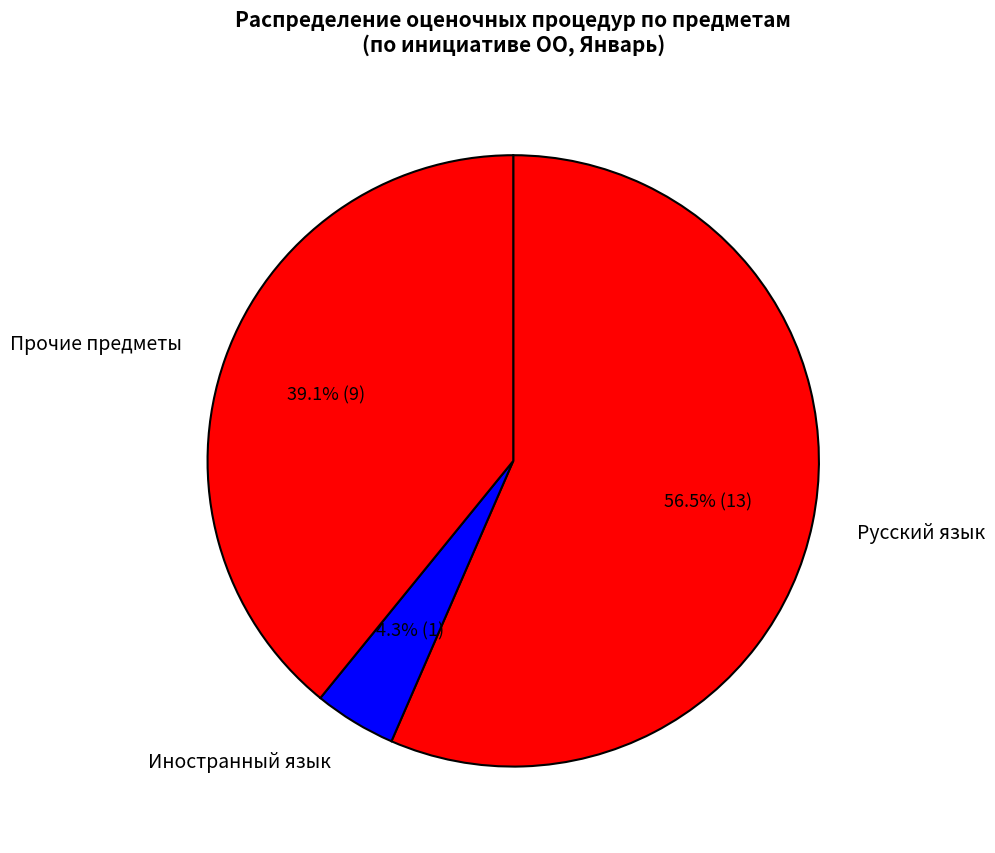

Does any single category account for the majority?

Yes